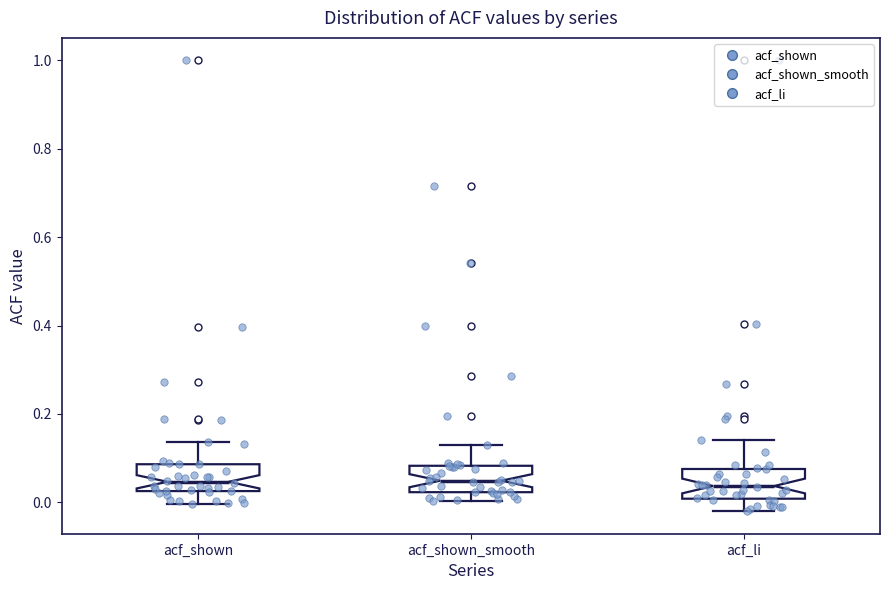

Reading left to right, transcribe this box plot: for each box, give where its median line is, the range the box spans, and where its two whiskers end, as read against the y-axis. The values are not printed on the chart, so give them approximately, as read against the axis.

acf_shown: median 0.04, box 0.02 to 0.08, whiskers 0.00 to 0.14
acf_shown_smooth: median 0.04, box 0.02 to 0.08, whiskers 0.00 to 0.12
acf_li: median 0.04, box 0.00 to 0.08, whiskers -0.02 to 0.14